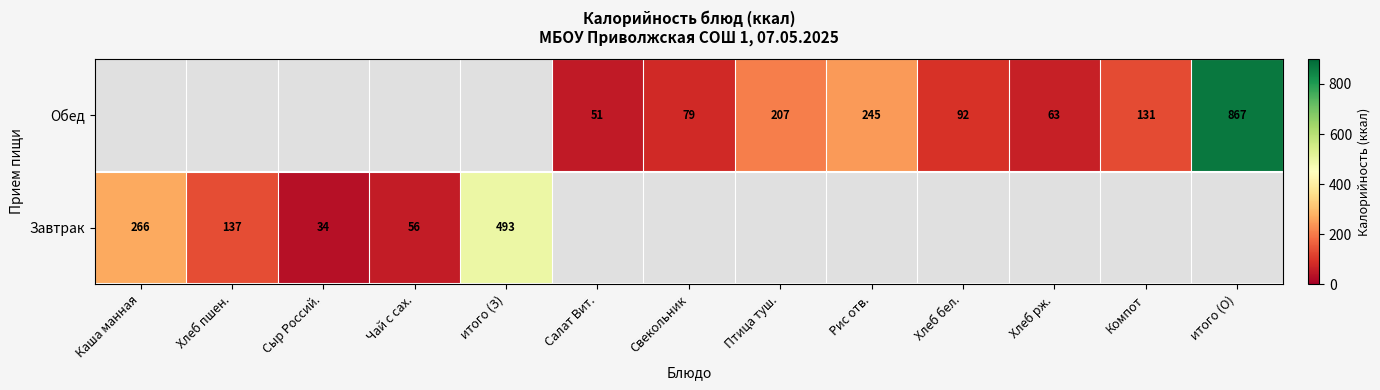

What is the sum of the Обед values at Салат Вит. and Рис отв.?

296